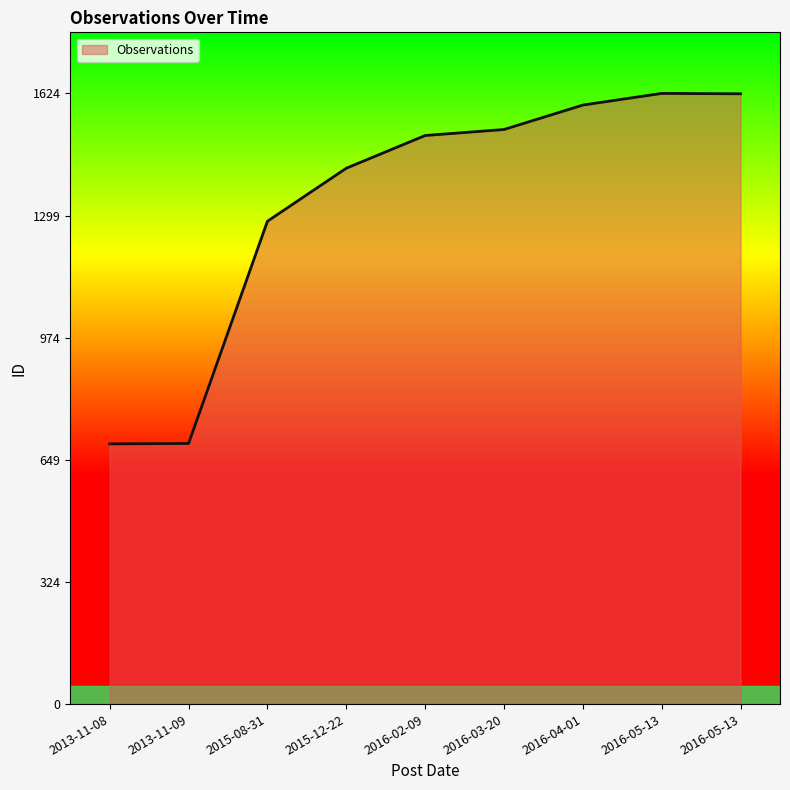

Does the chart have visible grid lines?

No